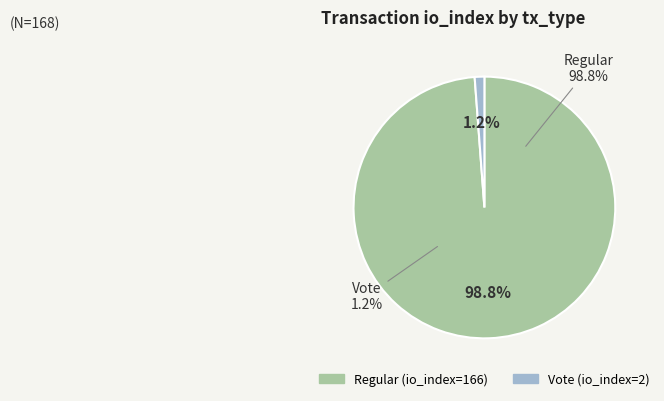

What is the change in value from Regular (io_index=166) to Vote (io_index=2)?

-164